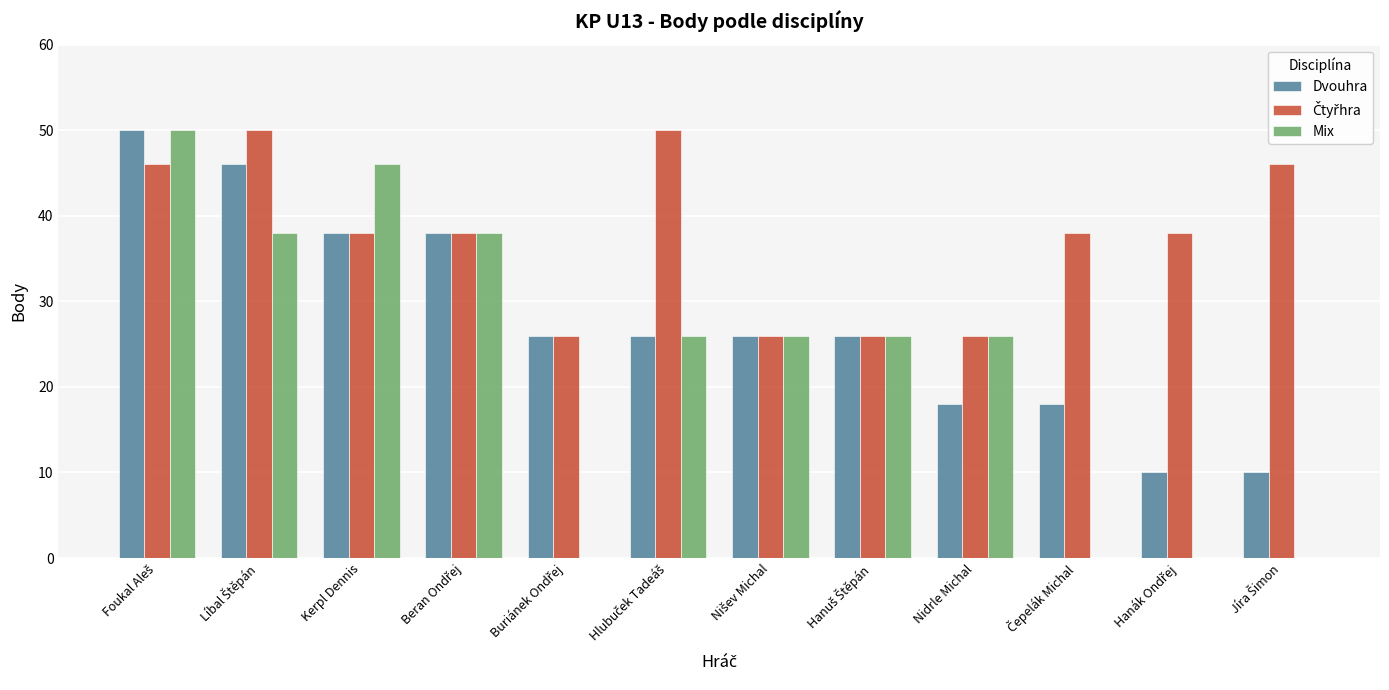

What is the total value across all series at Kerpl Dennis?

122